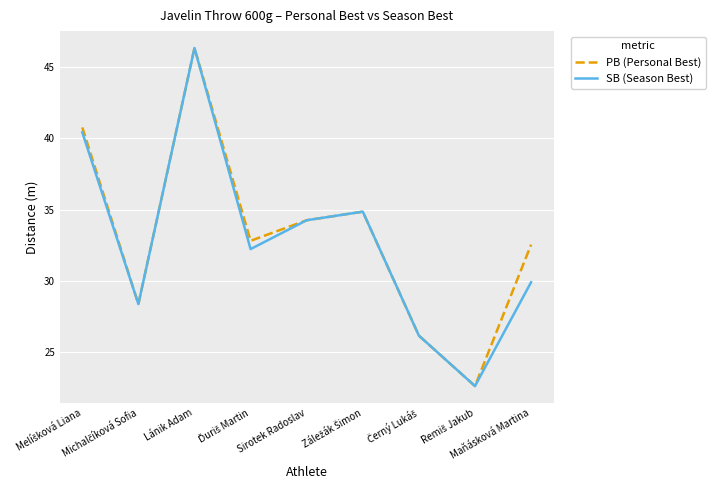

Count the number of categories in the chart.

9